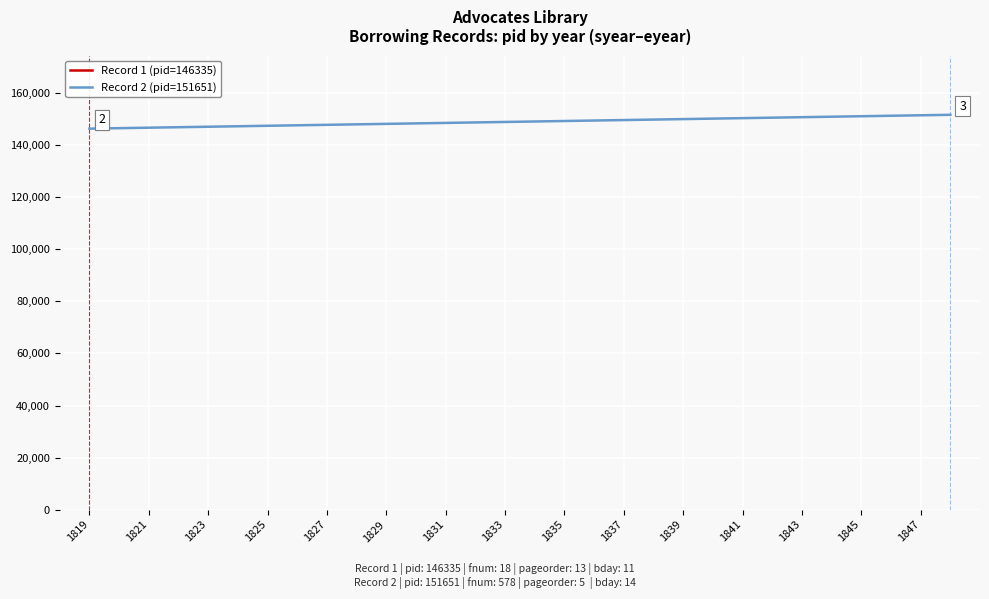

What is the change in value from 1839 to 1845?

+1099.9